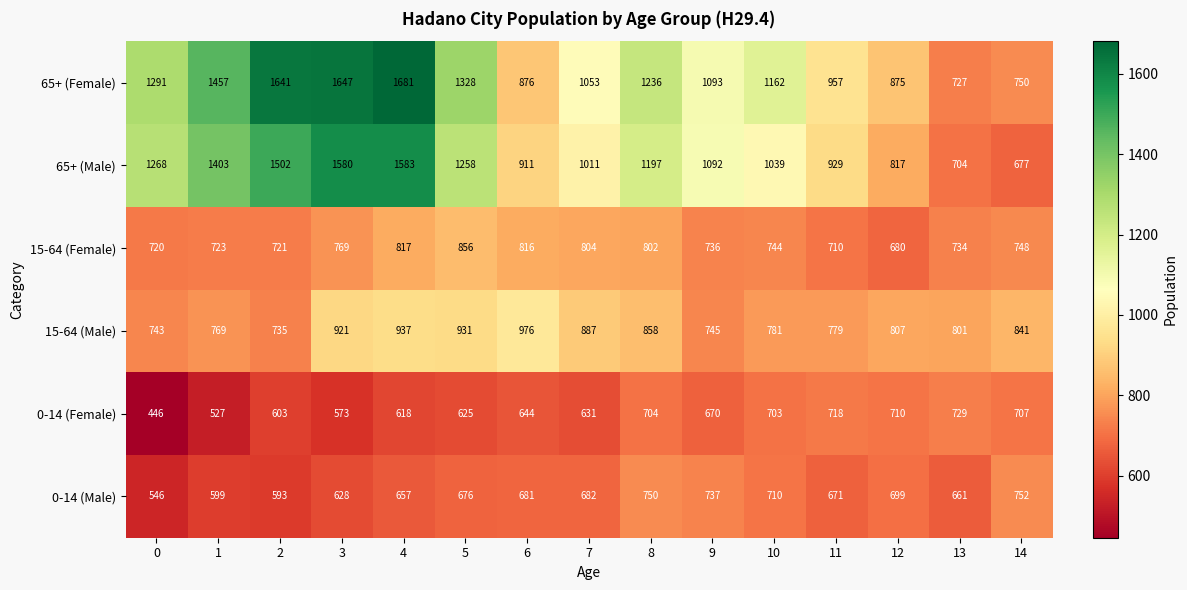

What is the average value of the 0-14 (Male) series?

669